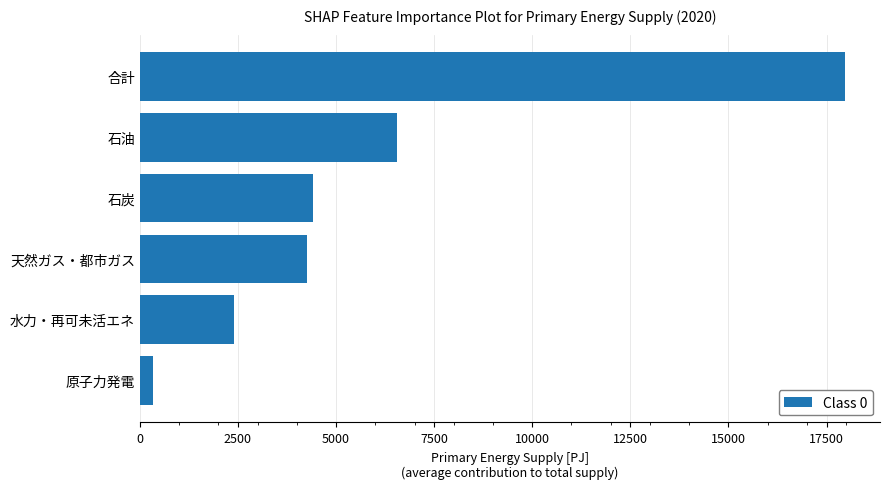

What is the average value?

5988.2